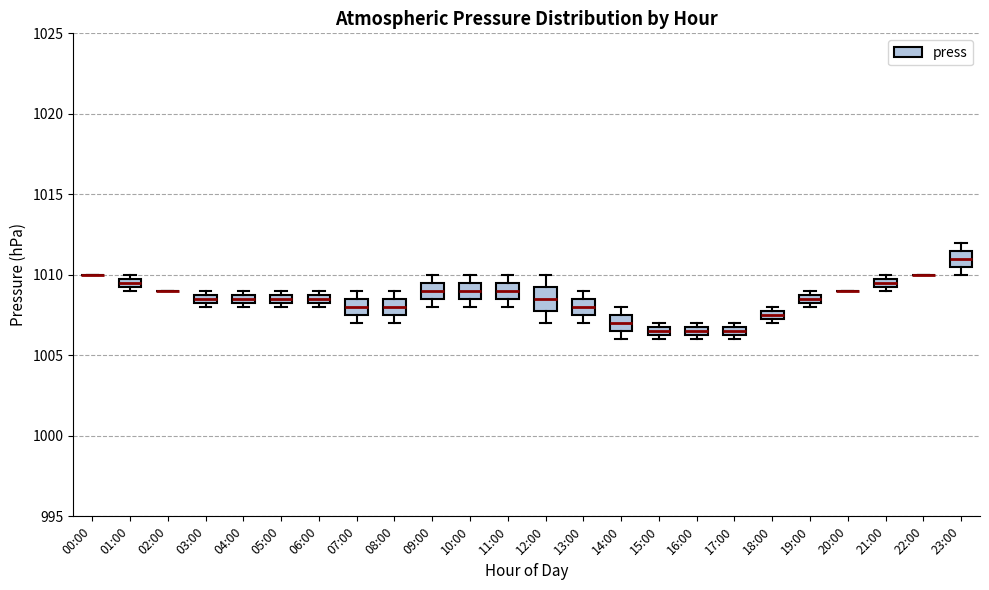

Where is the upper edge of the box for 08:00 on the y-axis? The values are not printed on the chart, so give them approximately, as read against the axis.

1008.5